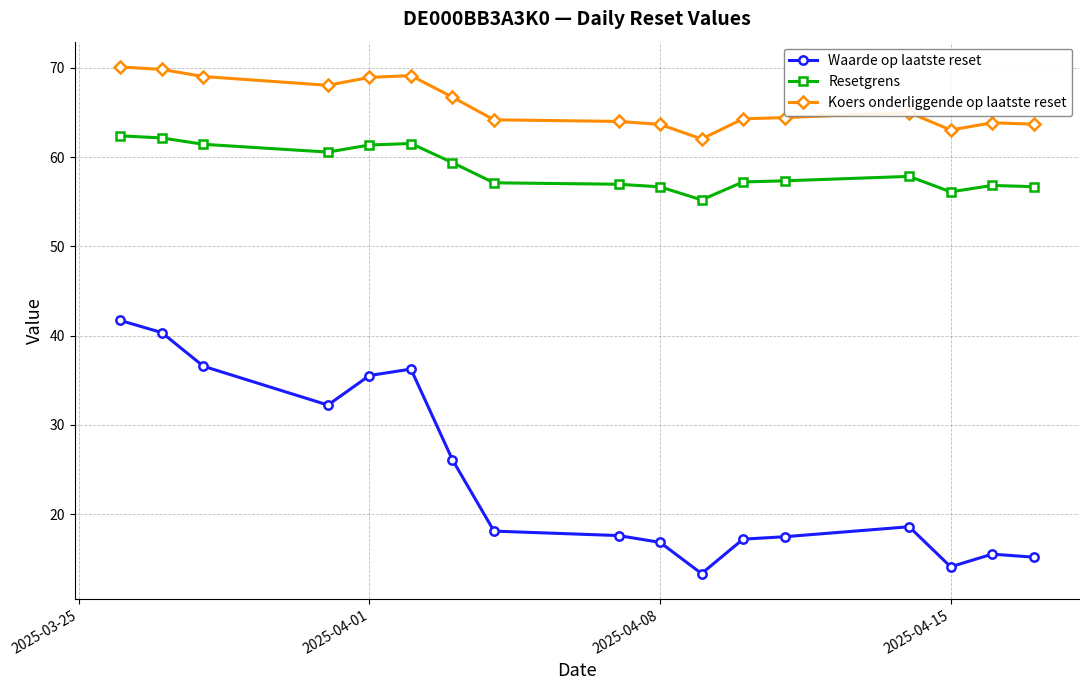

True or false: Waarde op laatste reset and Resetgrens intersect in this chart.

False